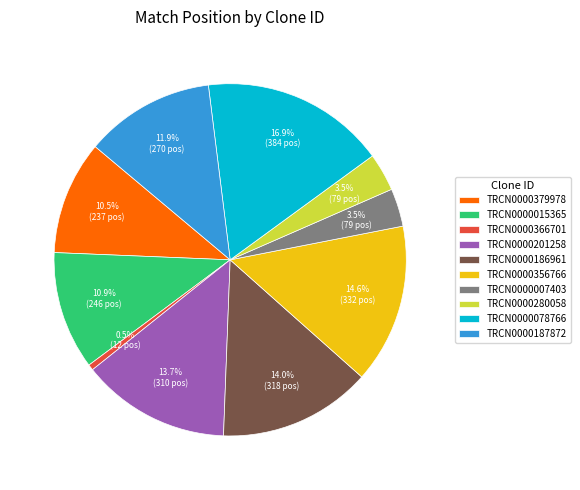

Which slice is the smallest?

TRCN0000366701